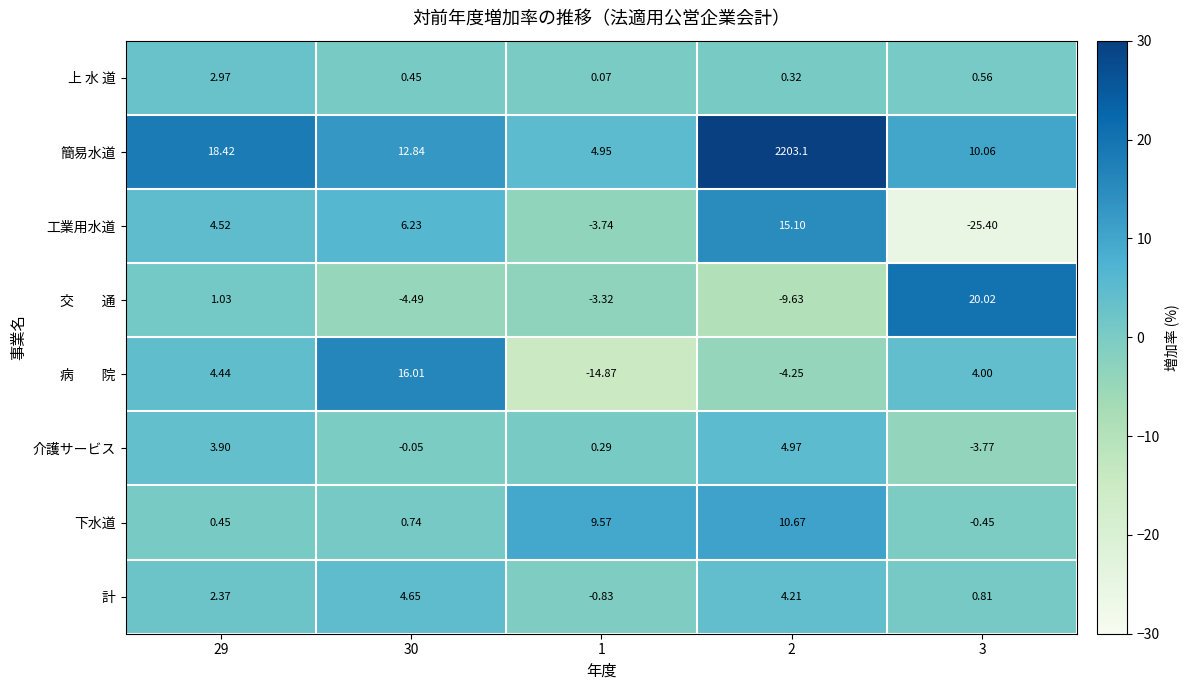

Which series has the largest range (max minus min)?

簡易水道